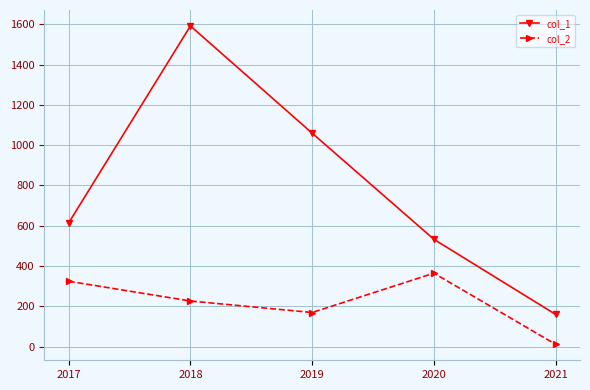

What is the difference between the col_2 values at 2017 and 2021?

313.0